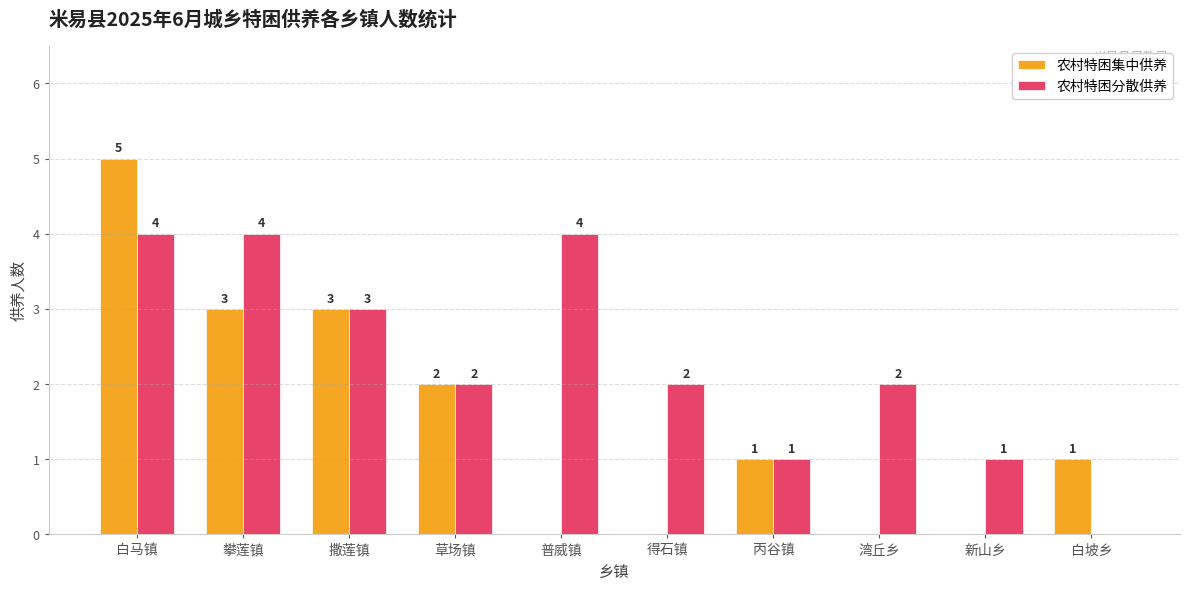

Reading left to right, what are all the values shown in this chart?

农村特困集中供养: 5	3	3	2	0	0	1	0	0	1
农村特困分散供养: 4	4	3	2	4	2	1	2	1	0